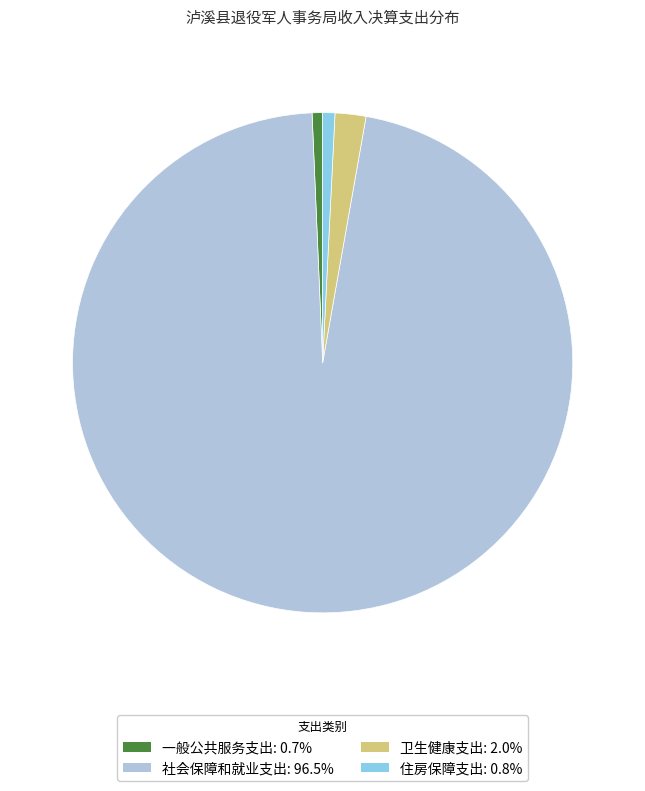

Is the sum of 住房保障支出: 0.8% and 卫生健康支出: 2.0% greater than half?

No